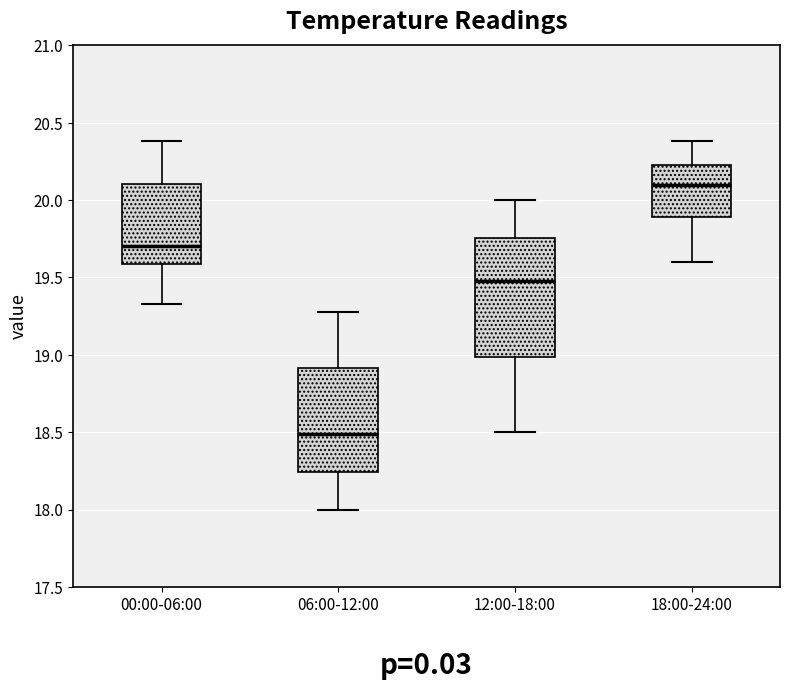

Where is the upper edge of the box for 06:00-12:00 on the y-axis? The values are not printed on the chart, so give them approximately, as read against the axis.

18.90